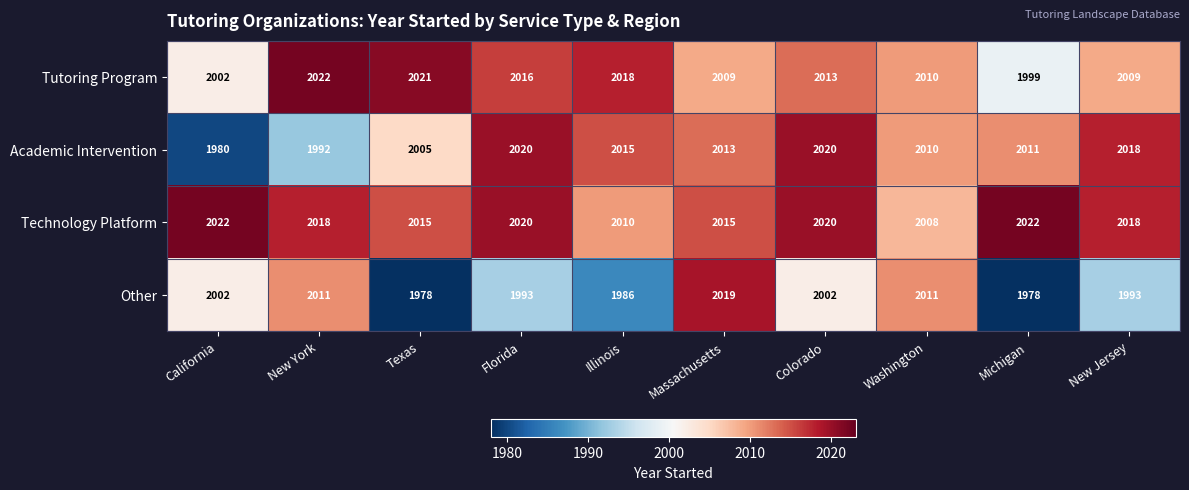

Rank the series by their average value, from highest to lowest.

Technology Platform, Tutoring Program, Academic Intervention, Other